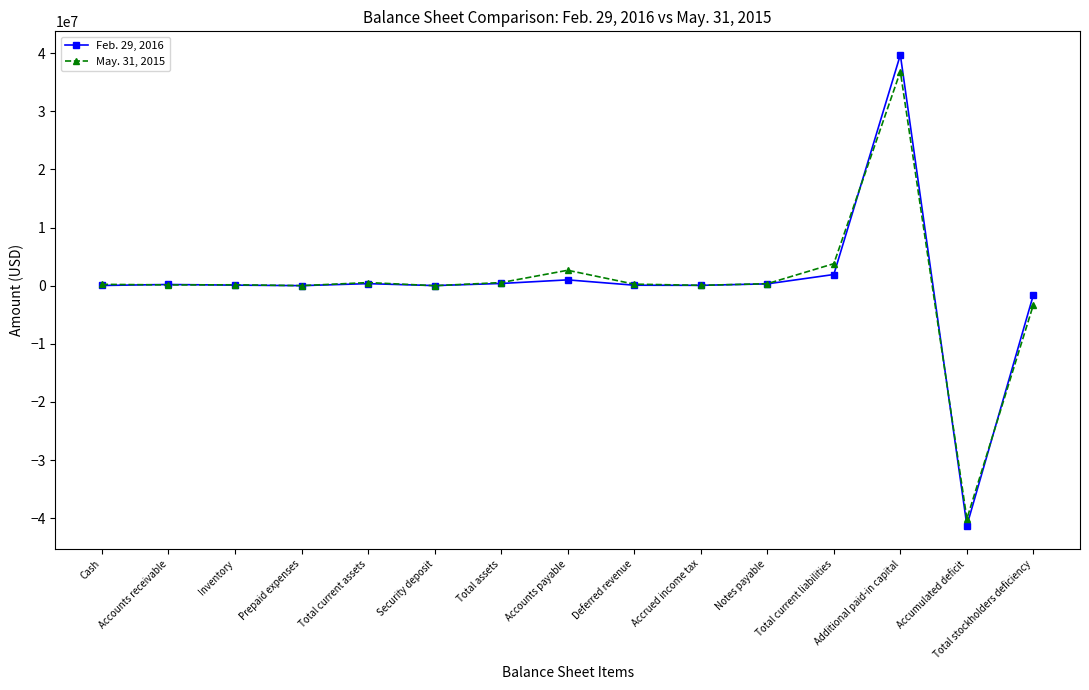

What is the maximum value for Feb. 29, 2016?

39709518